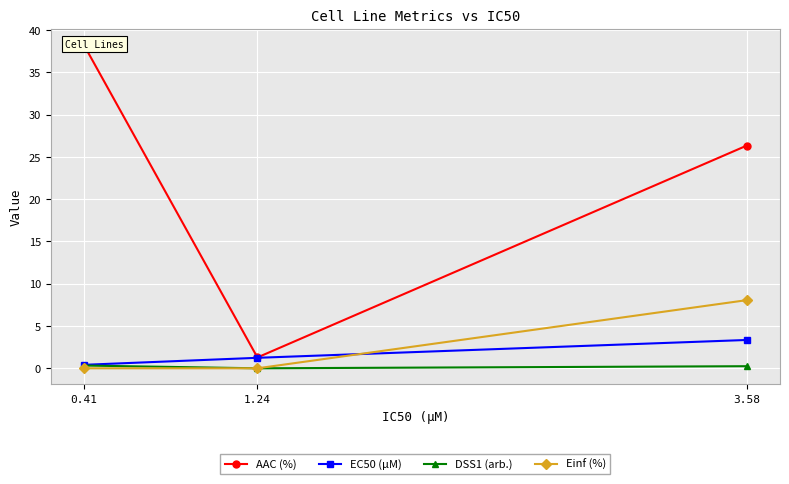

Is it true that AAC (%) equals 15.7 at 0.41?

False